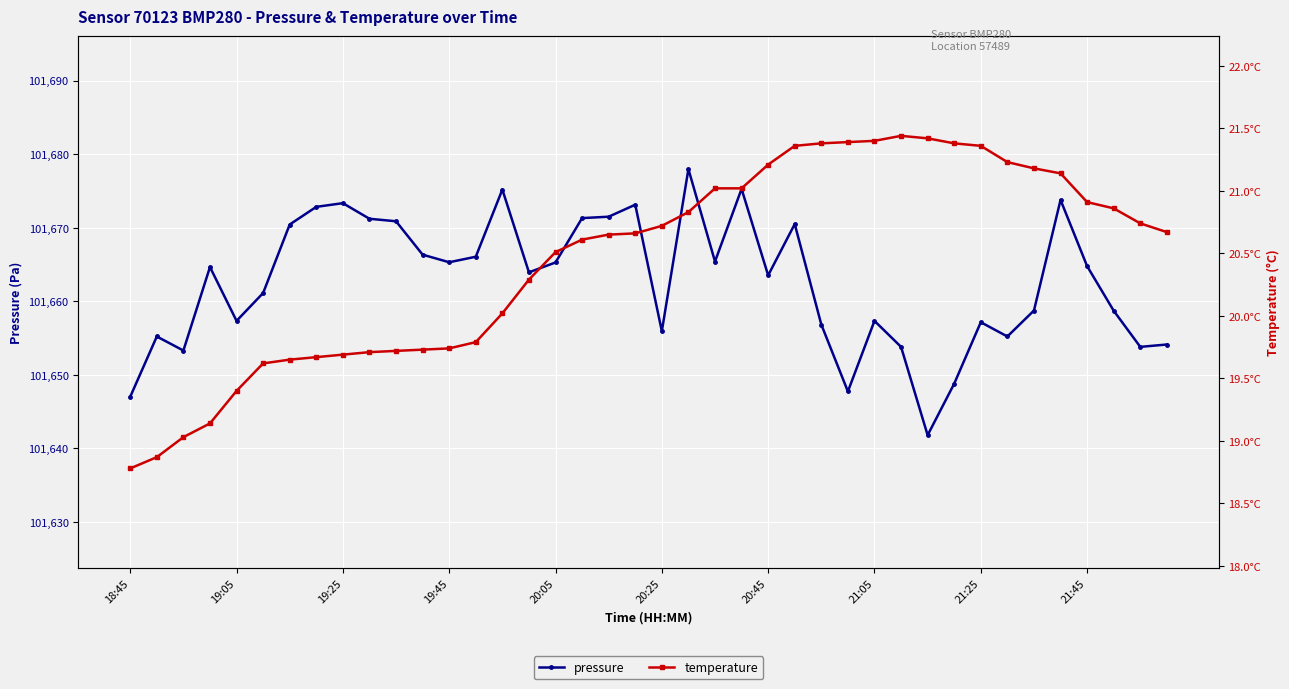

What is the difference between the maximum and minimum values in the temperature series?

2.7